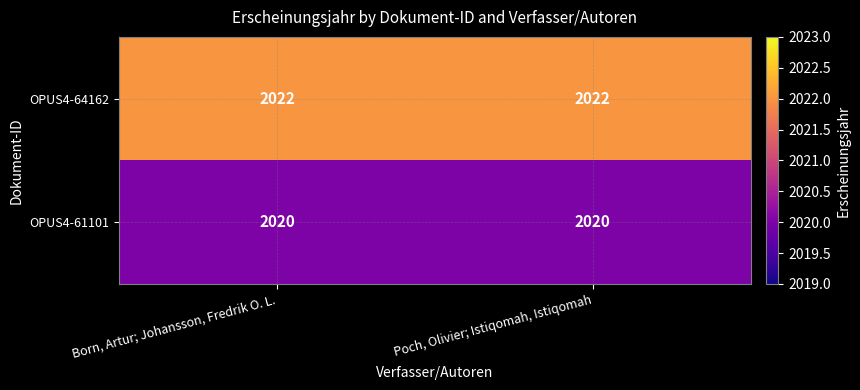

What is the sum of the OPUS4-64162 values at Poch, Olivier; Istiqomah, Istiqomah and Born, Artur; Johansson, Fredrik O. L.?

4044